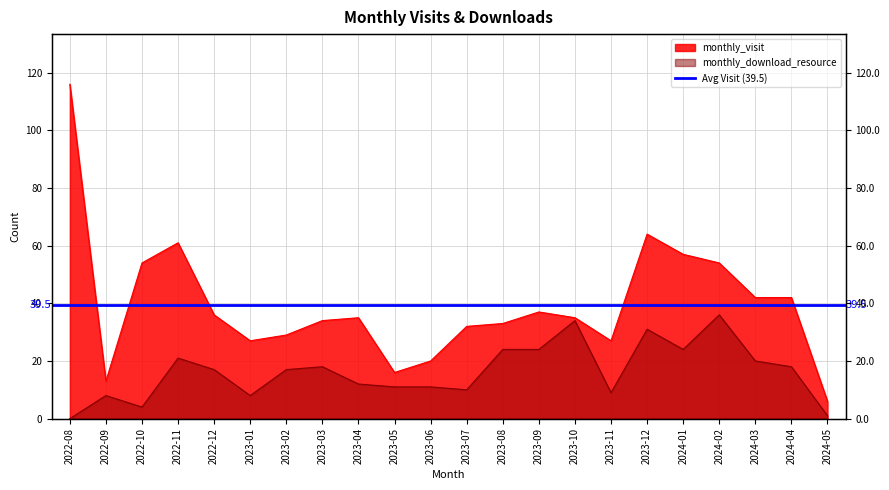

Reading left to right, extract all data points from this chart.

monthly_visit: 116	13	54	61	36	27	29	34	35	16	20	32	33	37	35	27	64	57	54	42	42	6
monthly_download_resource: 0	8	4	21	17	8	17	18	12	11	11	10	24	24	34	9	31	24	36	20	18	1